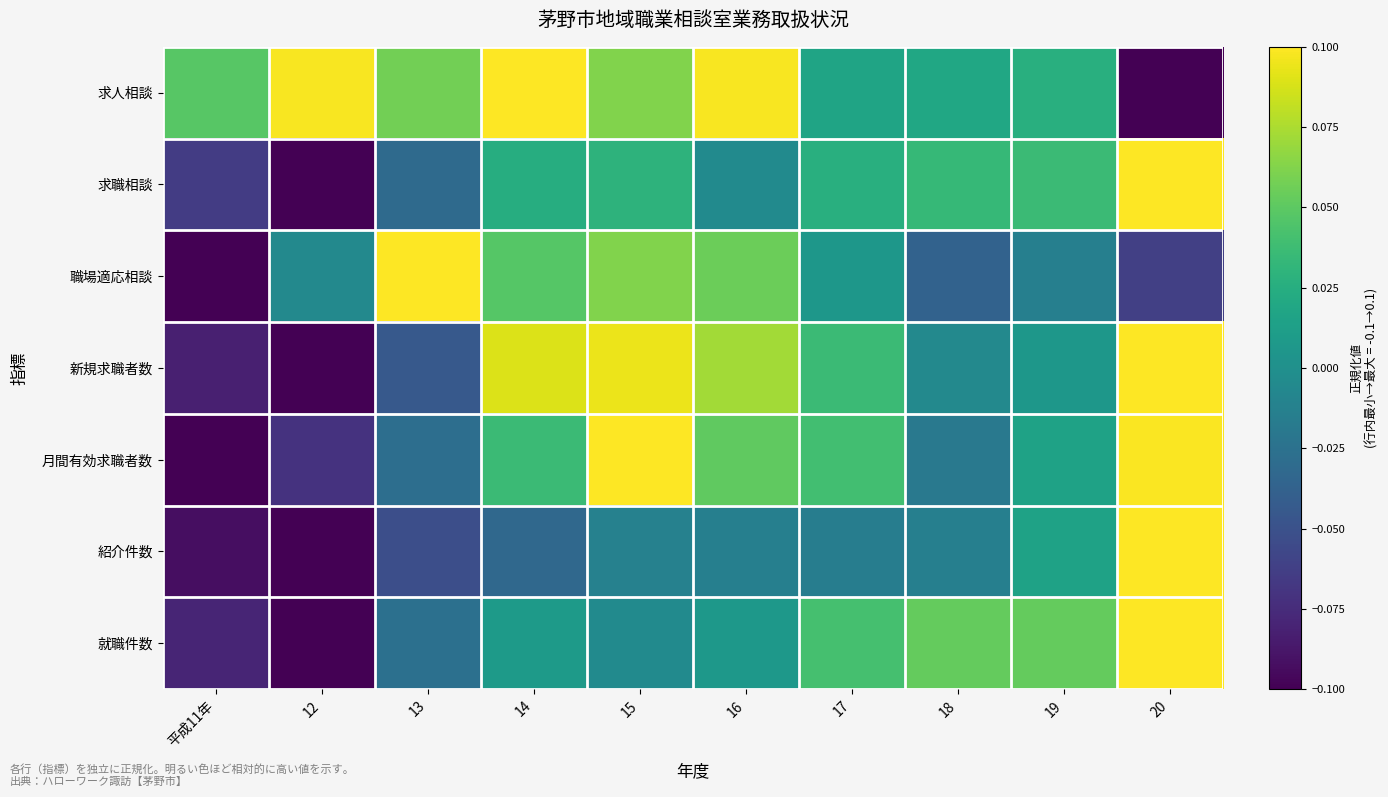

Count the number of categories in the chart.

10